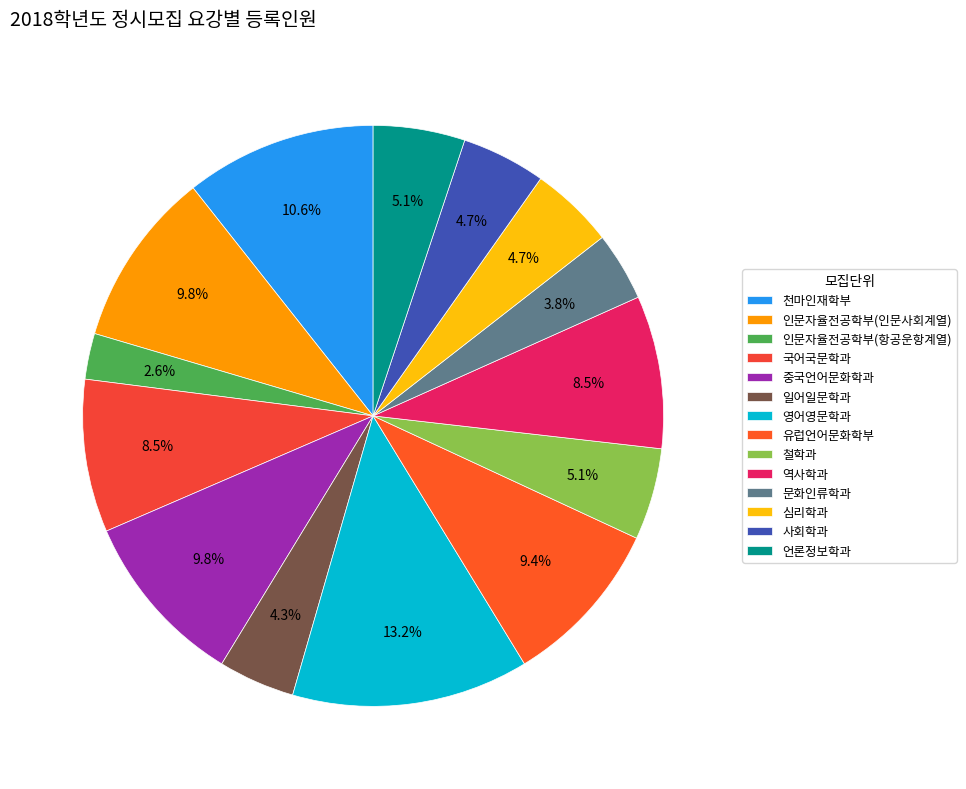

Which slice is the largest?

영어영문학과